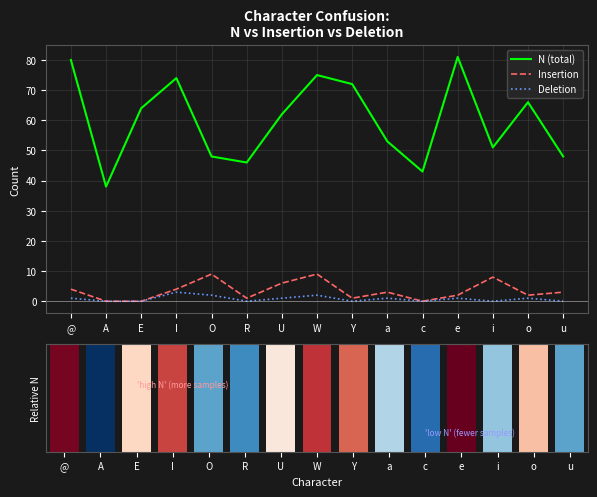

At O, list the series in order from smallest to largest.

Deletion, Insertion, N (total)